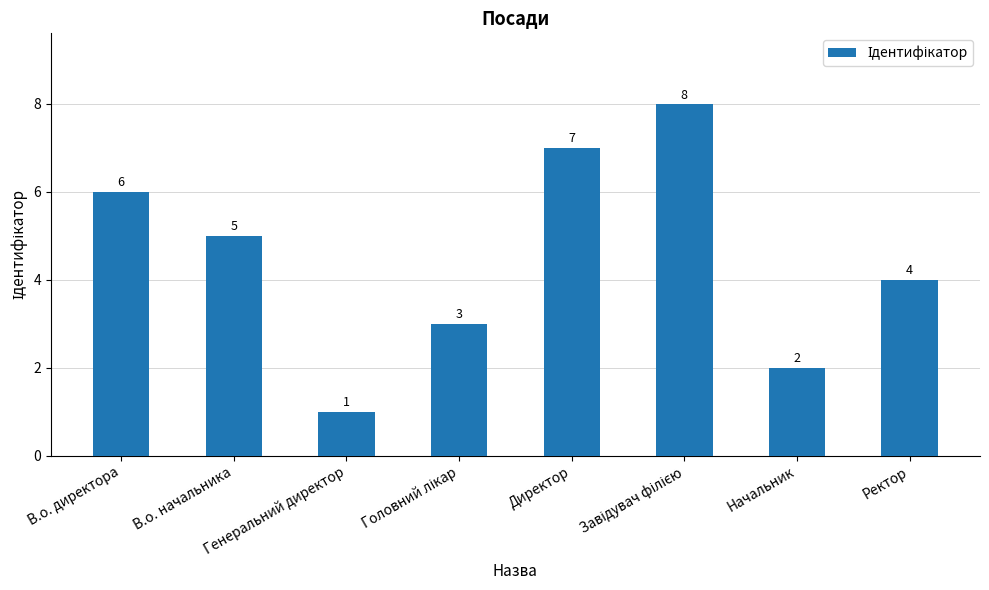

What is the maximum value shown in the chart?

8